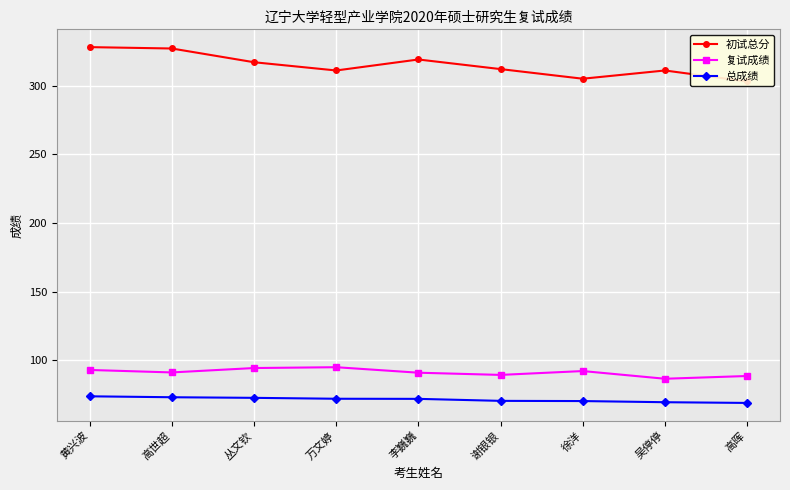

Reading left to right, list all the values displayed in this chart.

初试总分: 328.0	327.0	317.0	311.0	319.0	312.0	305.0	311.0	303.0
复试成绩: 93.0	91.2	94.4	95.0	91.0	89.4	92.2	86.6	88.6
总成绩: 73.8	73.1	72.7	72.0	72.0	70.5	70.4	69.5	69.0